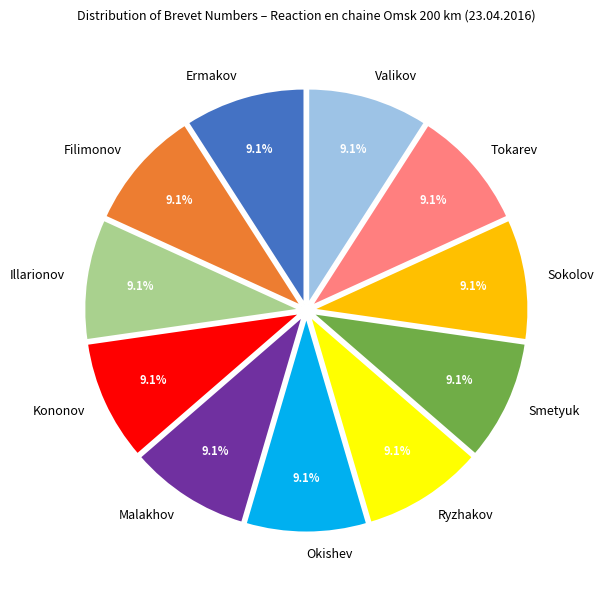

Approximately how many times larger is the value at Tokarev compared to Smetyuk?

1.0